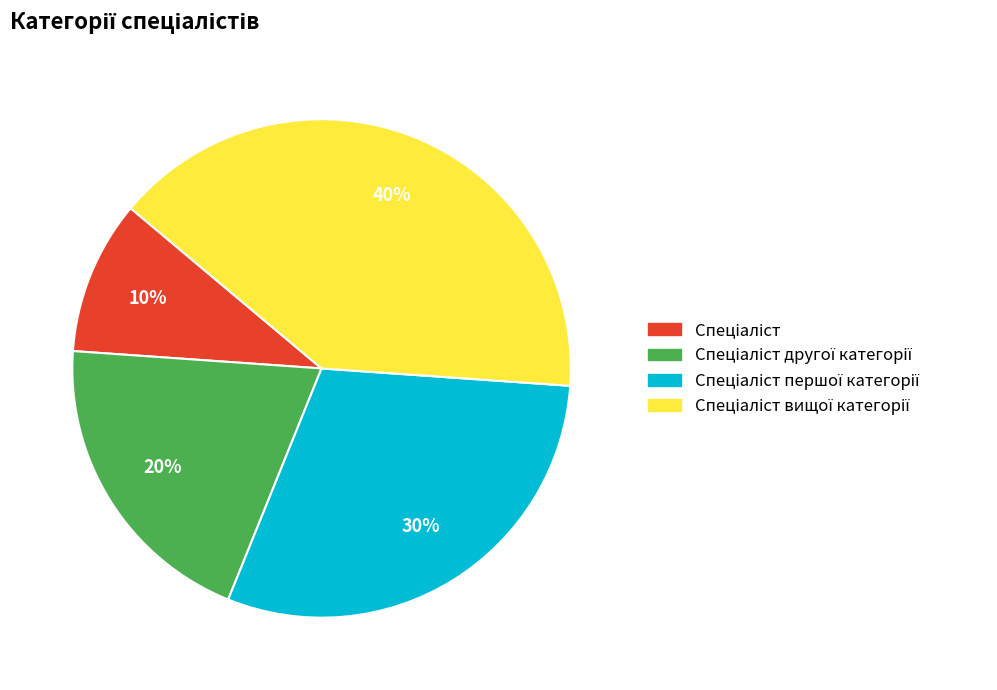

Is there a majority slice in this chart?

No